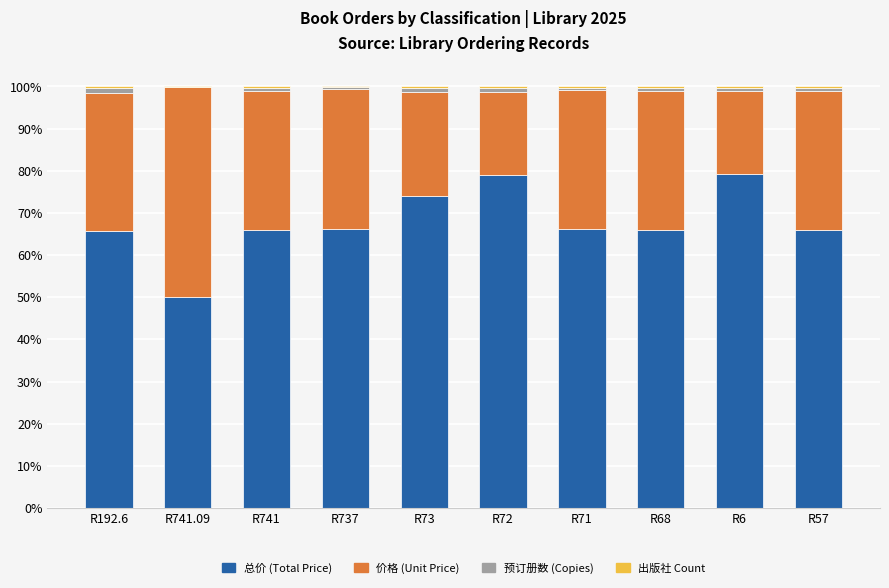

The 总价 (Total Price) series shows 74.1 at R73. True or false?

True